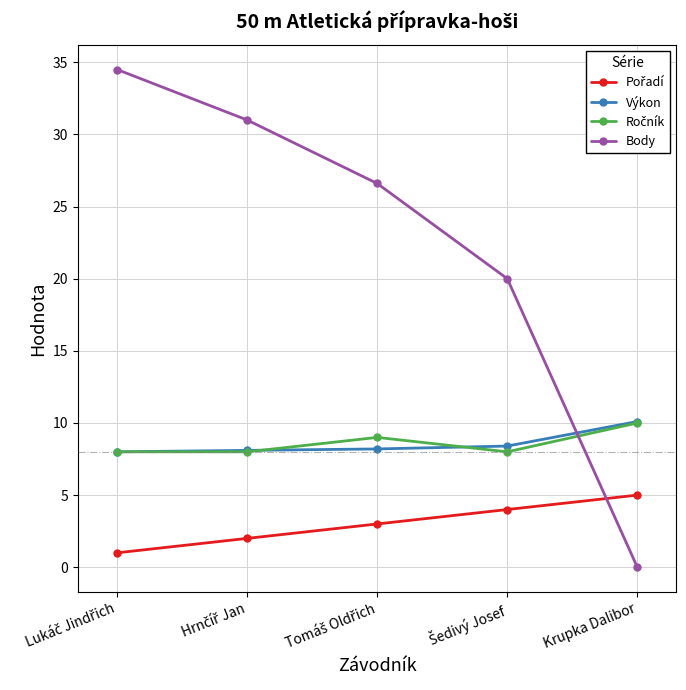

True or false: Body has more than 0 points higher than both neighbors.

False